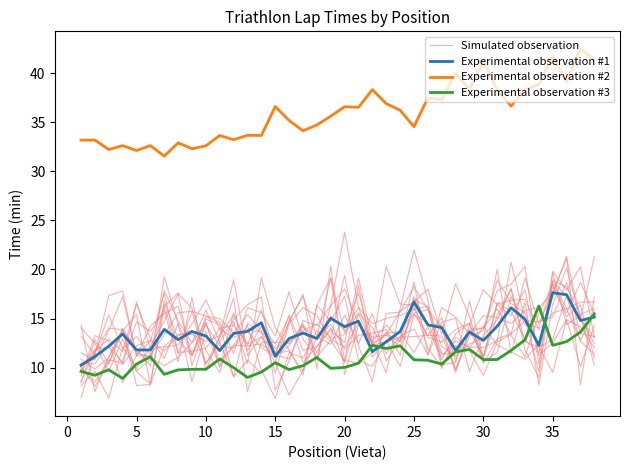

At which label does Simulated observation first exceed 12?

5